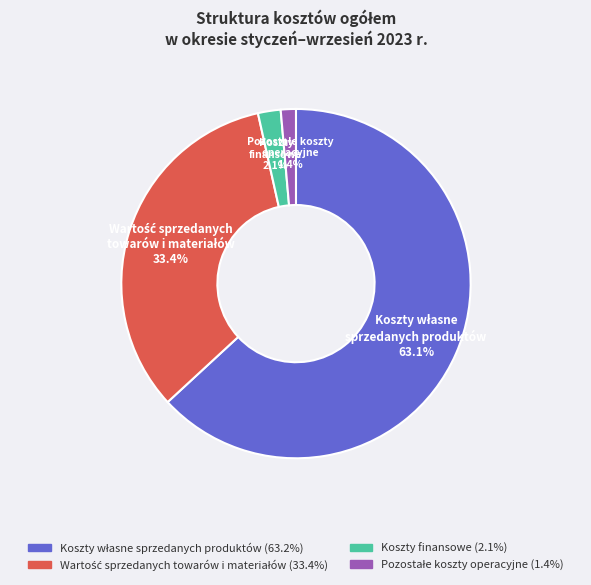

How much of the chart is everything except Koszty finansowe?

97.9%